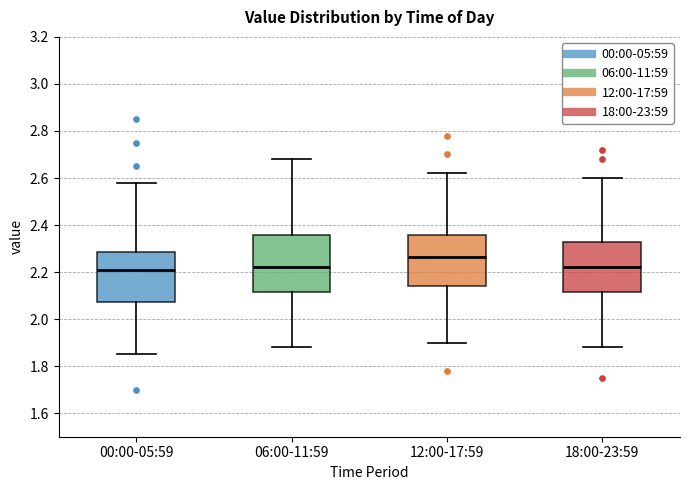

Where is the upper edge of the box for 00:00-05:59 on the y-axis? The values are not printed on the chart, so give them approximately, as read against the axis.

2.28